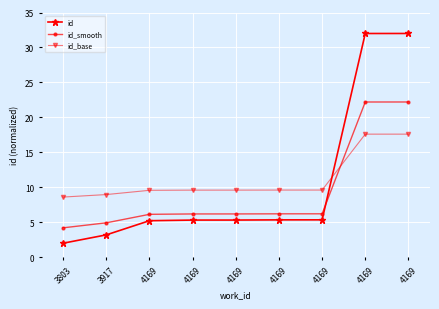

After their last crossing, which series has the higher values: id_base or id?

id